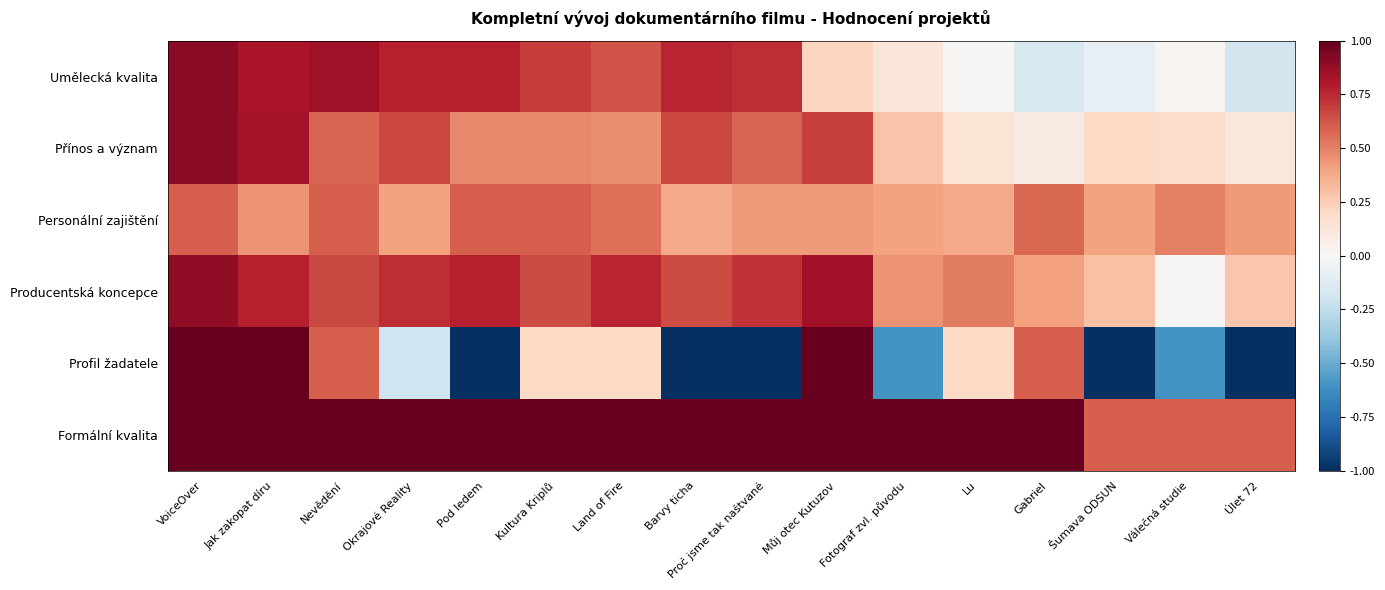

At Pod ledem, list the series in order from smallest to largest.

Profil žadatele, Přínos a význam, Personální zajištění, Umělecká kvalita, Producentská koncepce, Formální kvalita